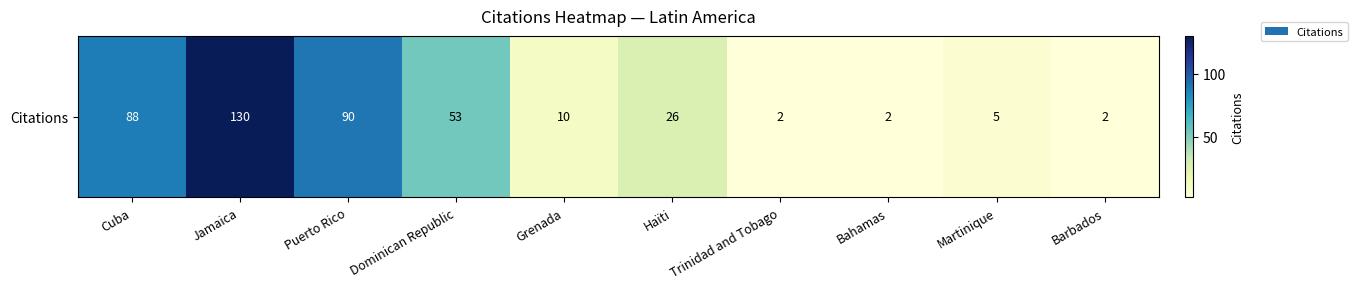

What is the change in value from Grenada to Martinique?

-5